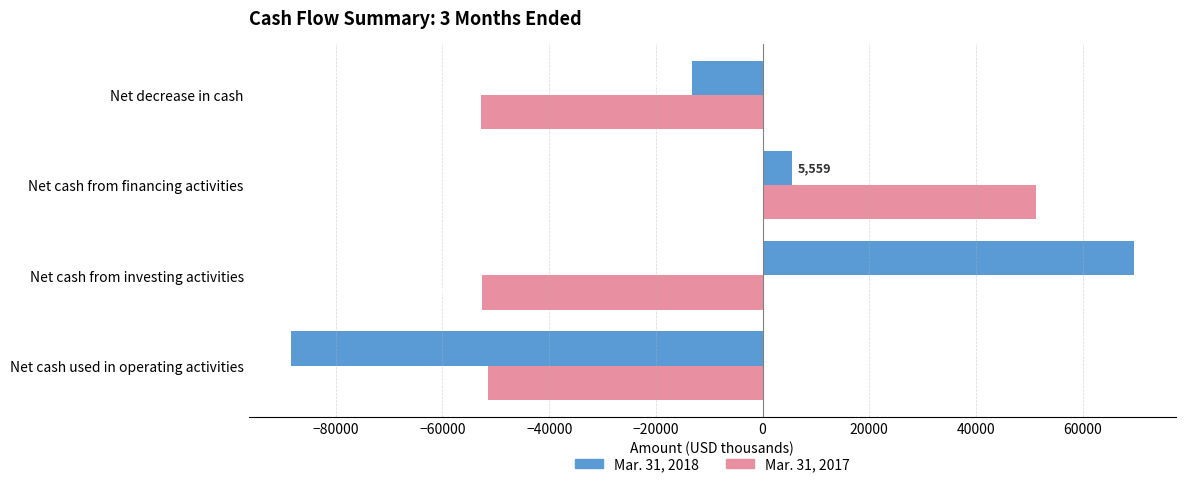

List the labels in order of Mar. 31, 2018 value, smallest first.

Net cash used in operating activities, Net decrease in cash, Net cash from financing activities, Net cash from investing activities